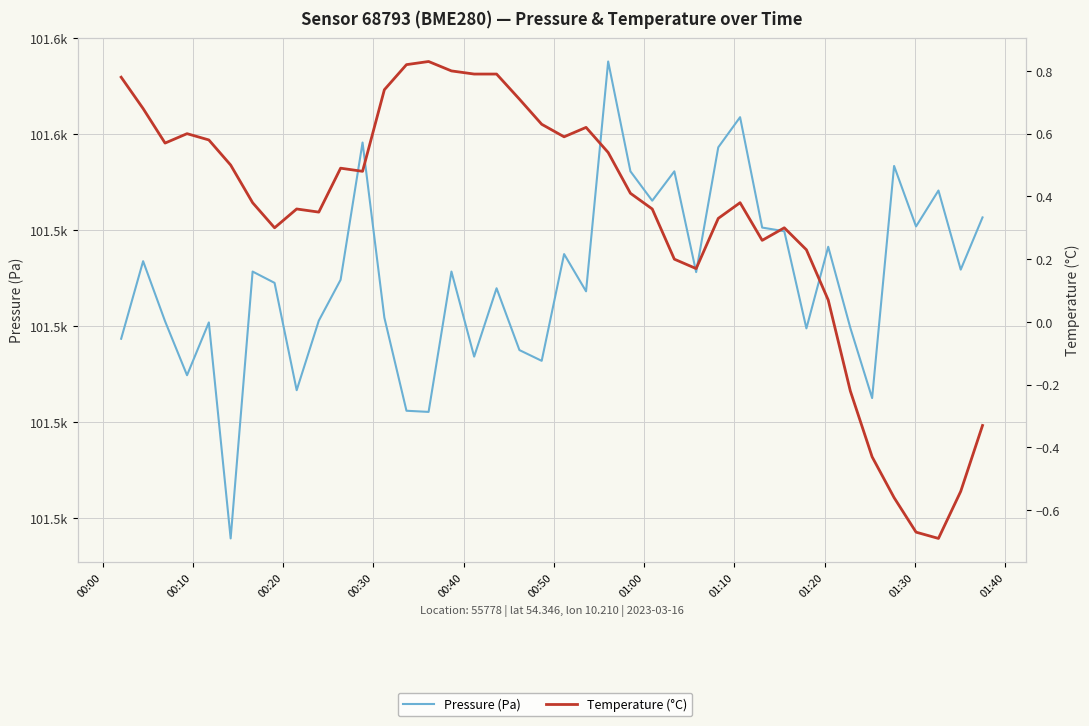

What is the difference between the highest and lowest values at 01:00?

101547.5